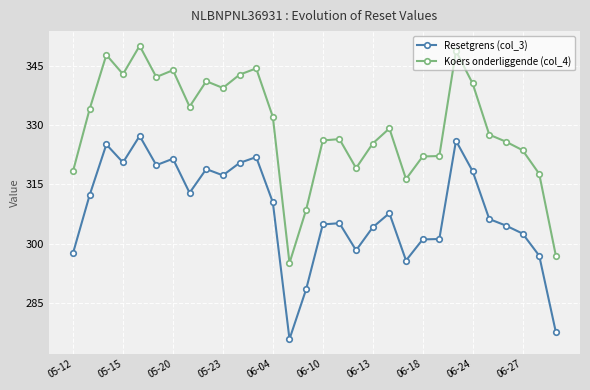

Which series has the largest range (max minus min)?

Koers onderliggende (col_4)